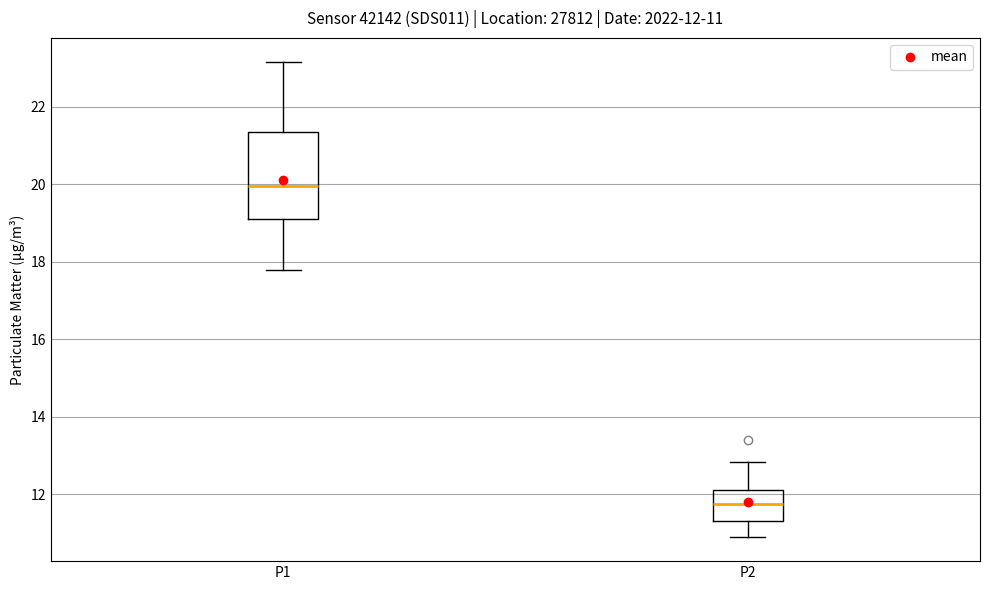

Which box's median line is the lowest?

P2